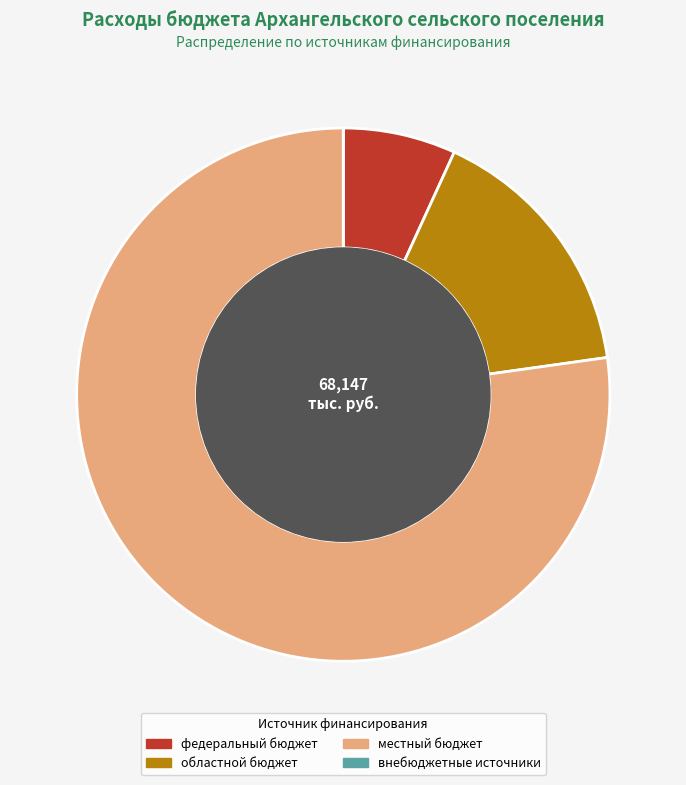

What is the largest slice in the pie chart?

местный бюджет